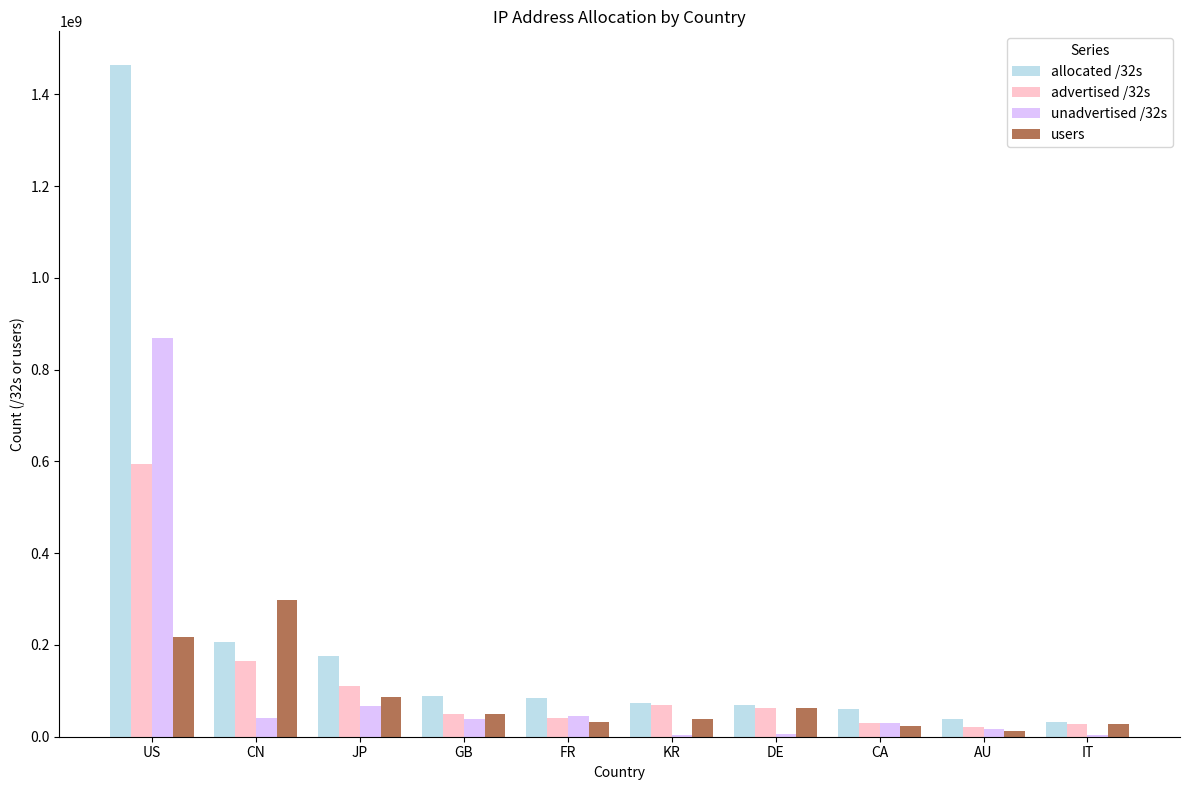

What value does the allocated /32s series have at CA, to the nearest 10?

59769090